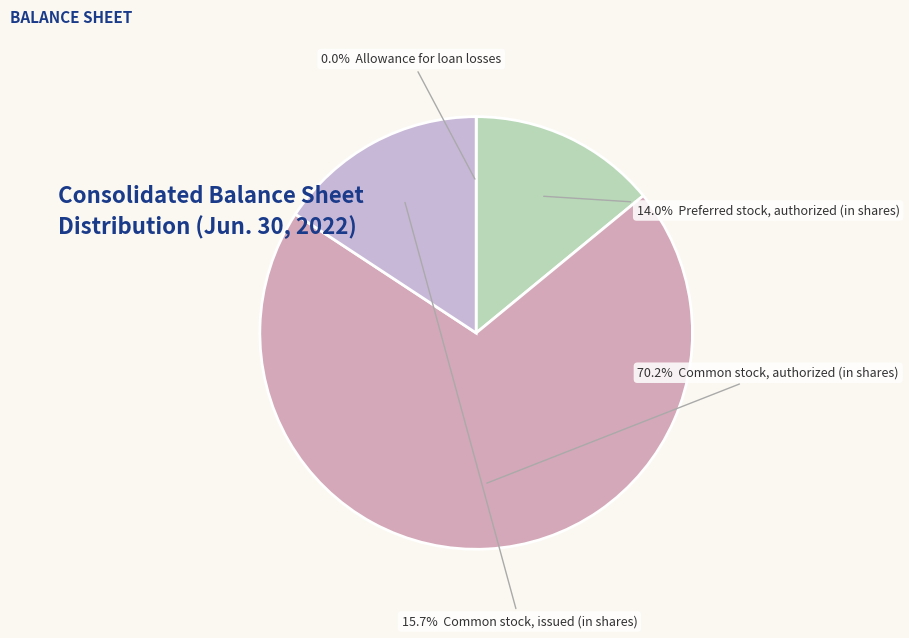

To the nearest percent, what is the difference between the largest and smallest slice percentages?

70%